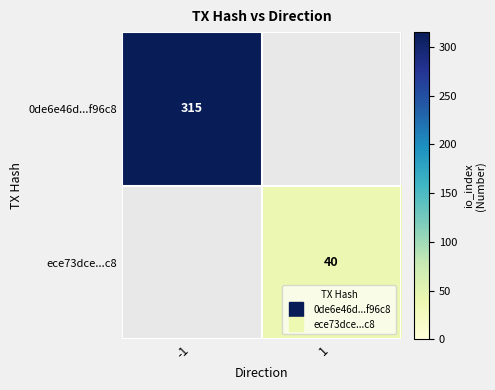

Which series has the largest total across all categories?

0de6e46d...f96c8